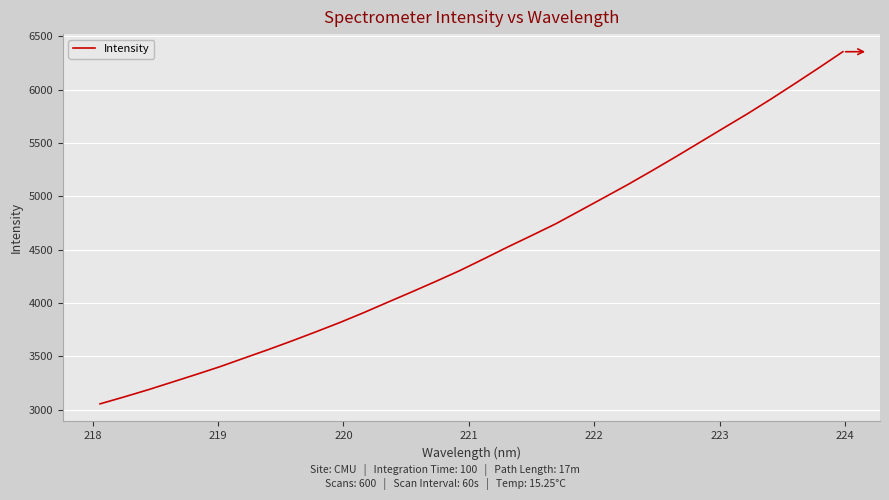

What is the difference between the maximum and minimum values?

3301.4